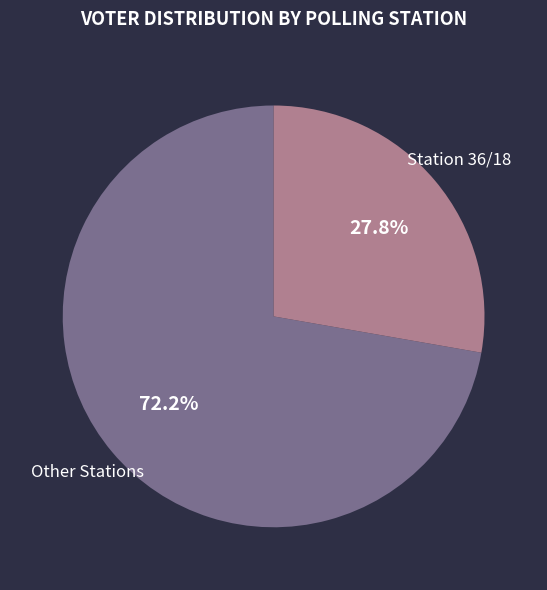

What is the ratio of the value at Other Stations to the value at Station 36/18?

2.6